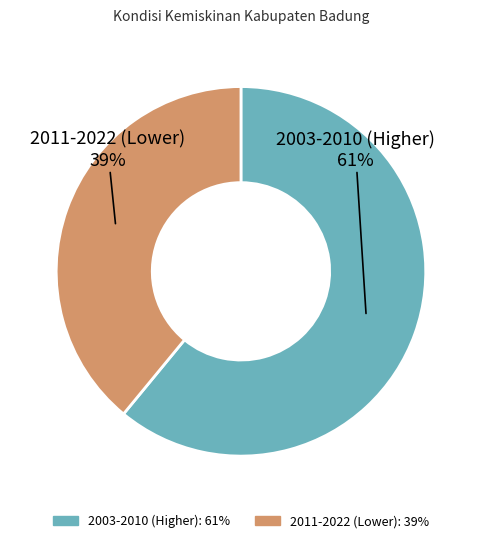

To the nearest percent, what is the difference between the largest and smallest slice percentages?

22%